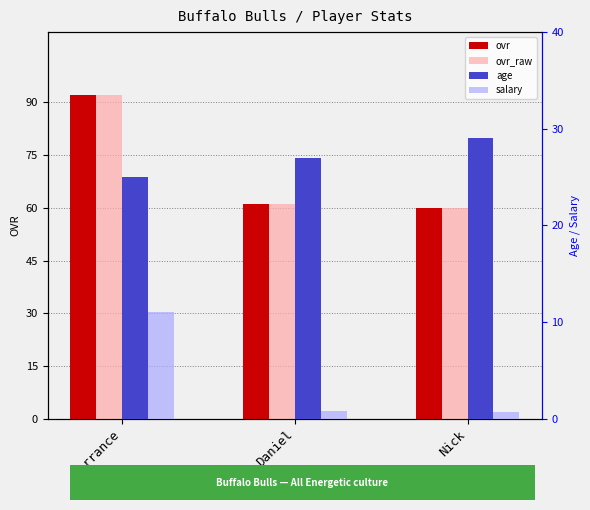

At which label does age reach its minimum?

Terrance